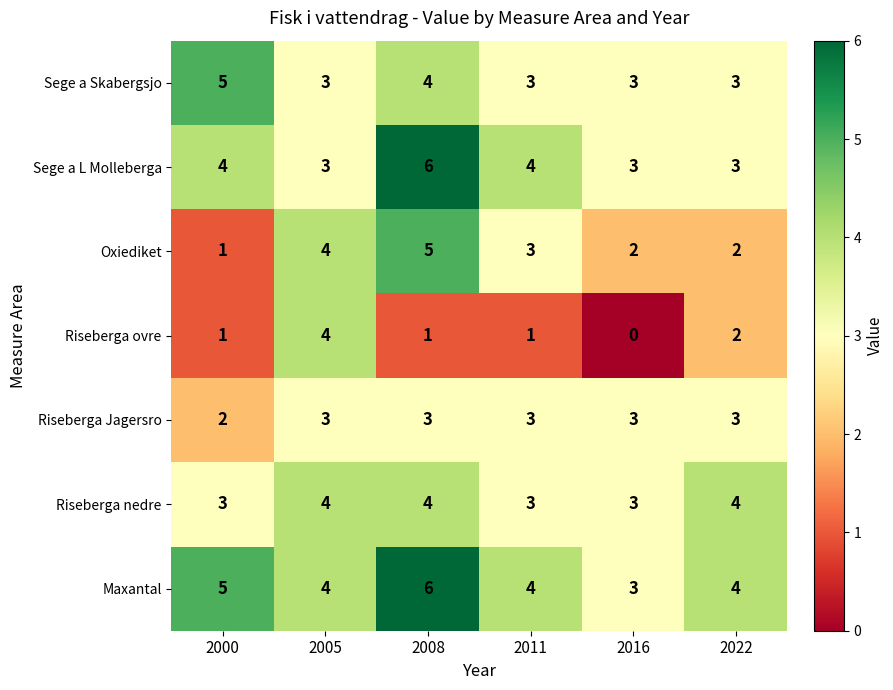

What is the sum of the Riseberga Jagersro values at 2022 and 2011?

6